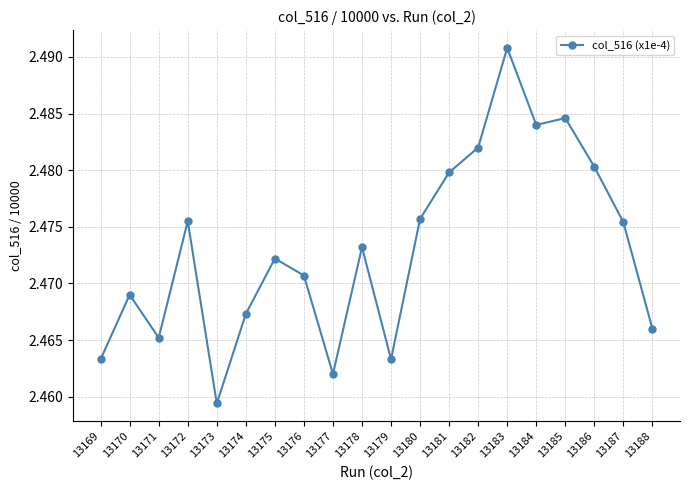

Between 13186 and 13173, which is larger?

13186